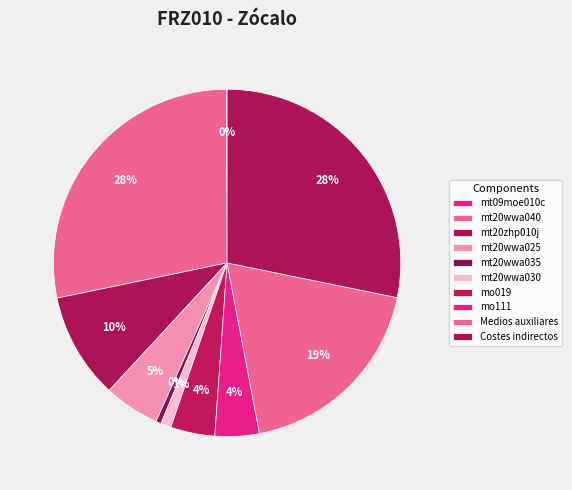

What is the smallest slice in the pie chart?

mt09moe010c